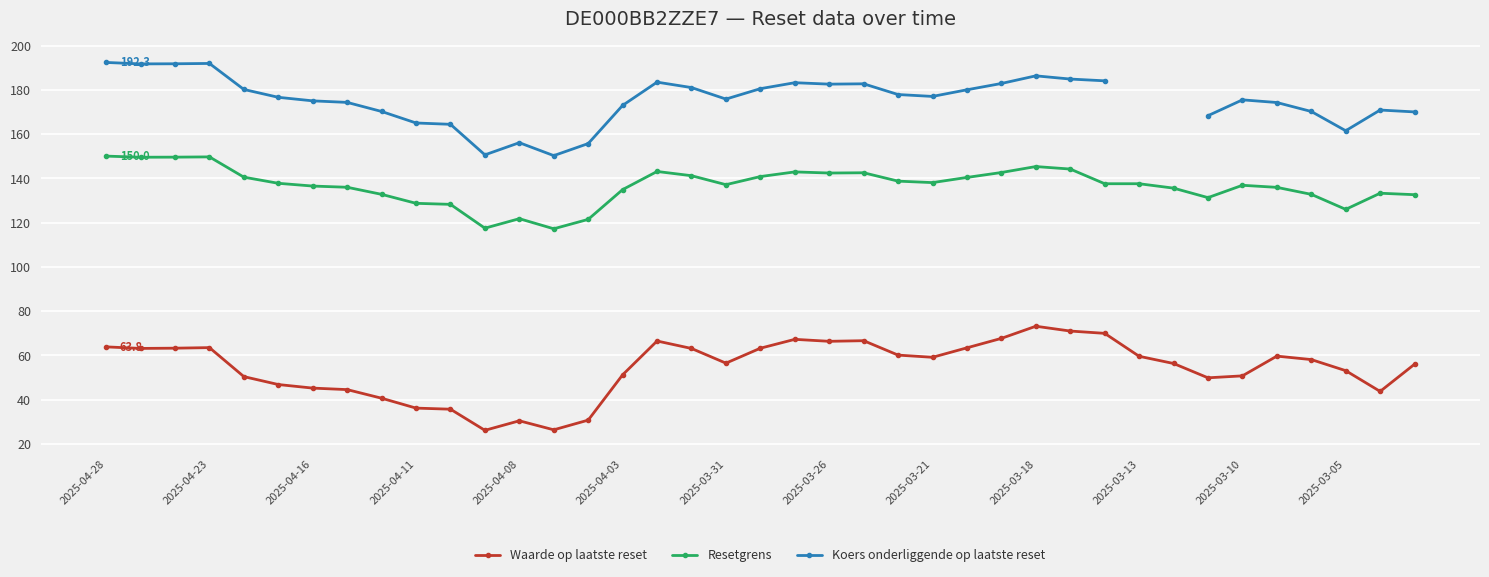

Which series has the largest range (max minus min)?

Waarde op laatste reset